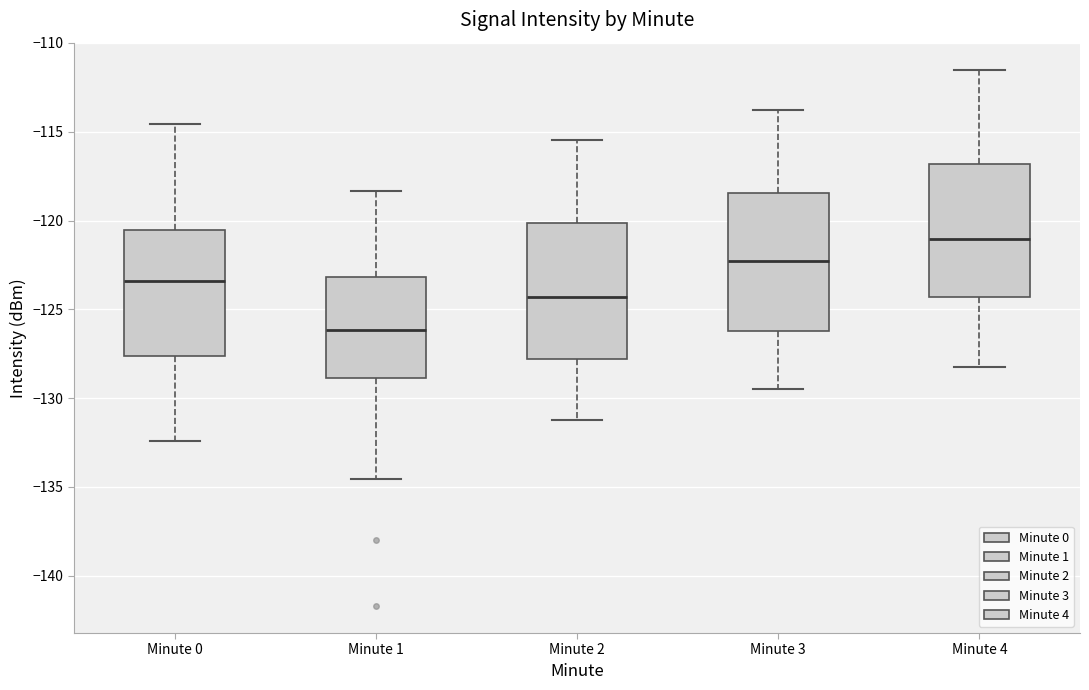

Which box's median line is the lowest?

Minute 1